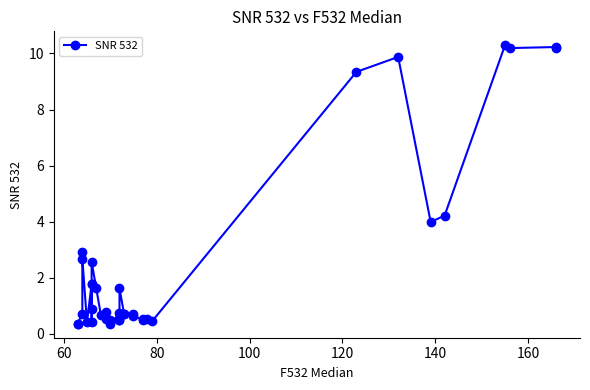

What is the difference between the maximum and minimum values?

9.9